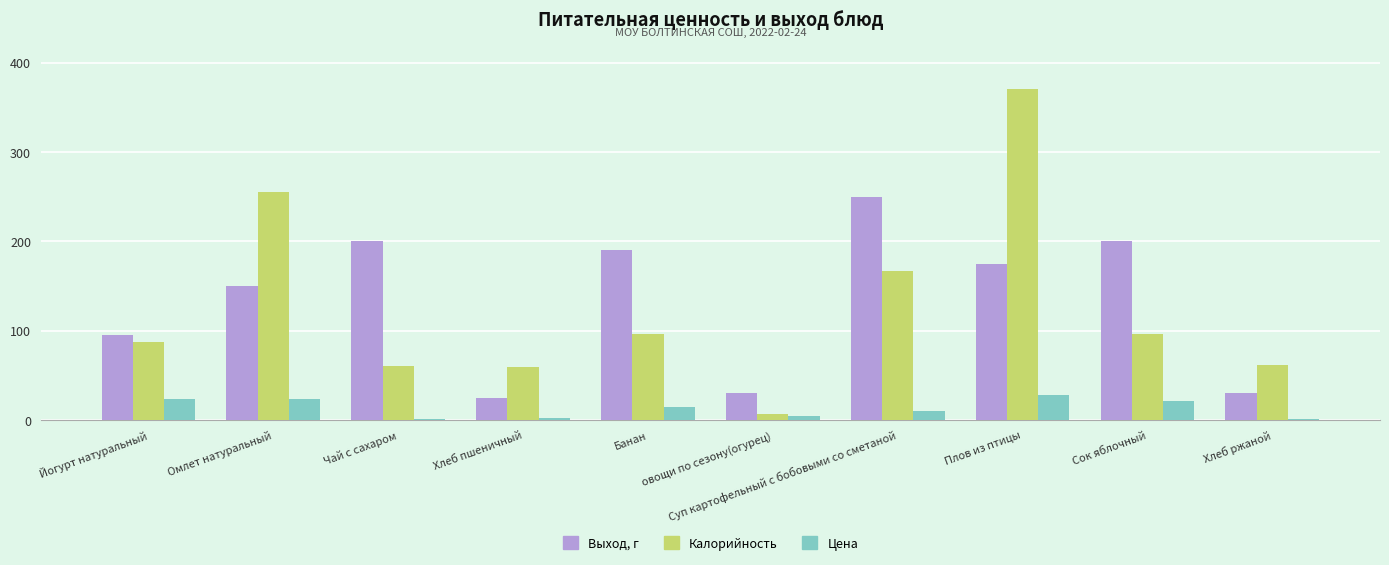

What is the value of the Выход, г bar at the 1st from the left?

95.0